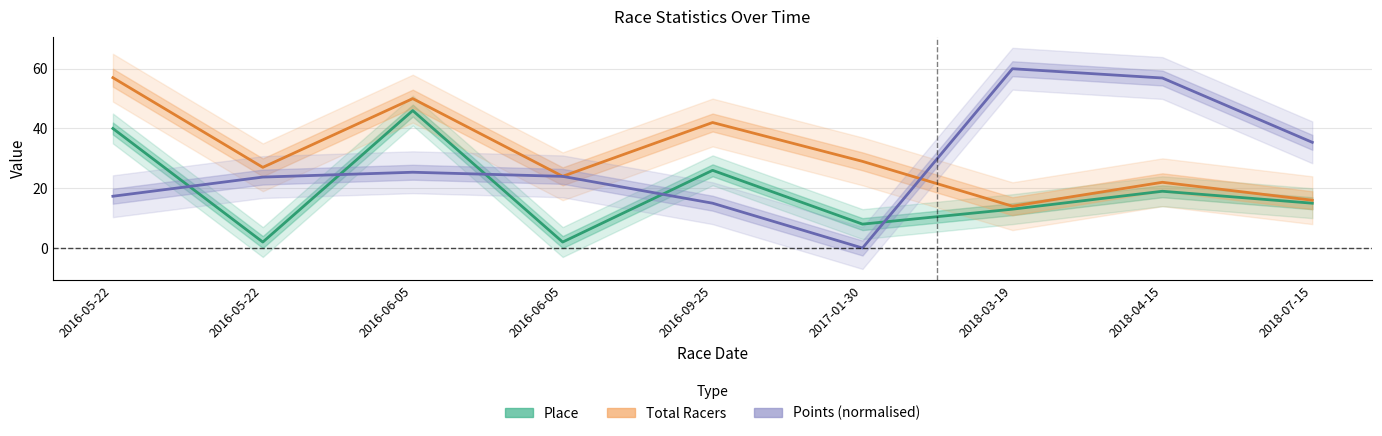

Does the chart have visible grid lines?

Yes